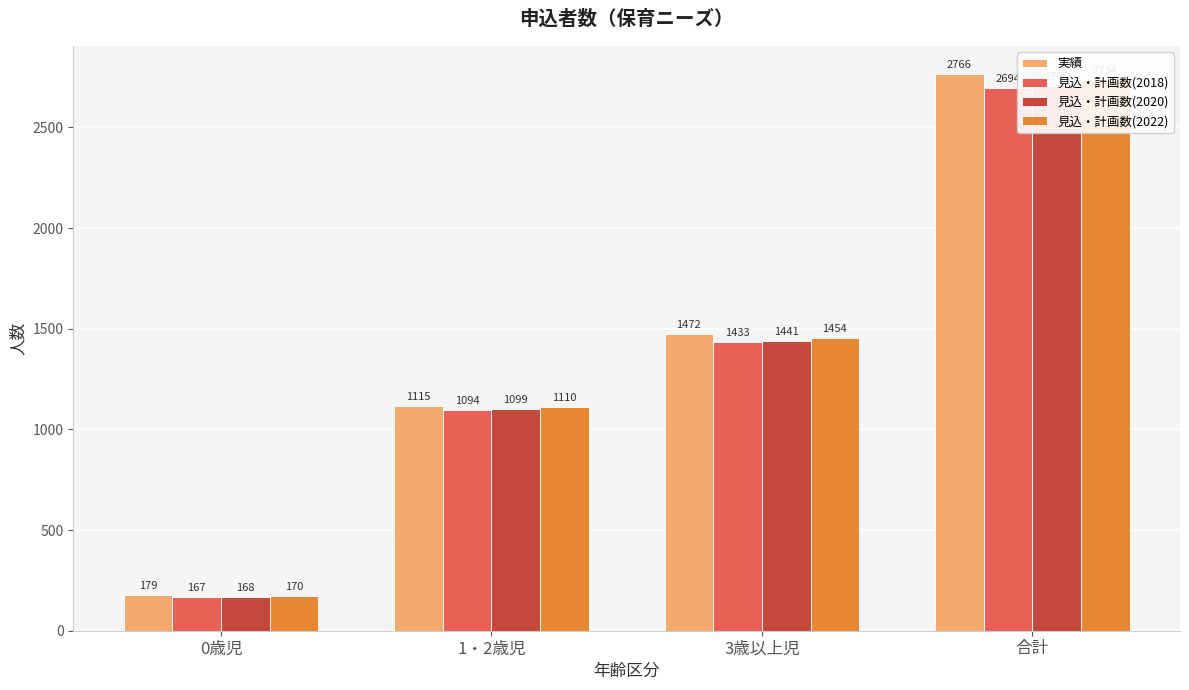

How many 実績 values are between 1115 and 2766?

3